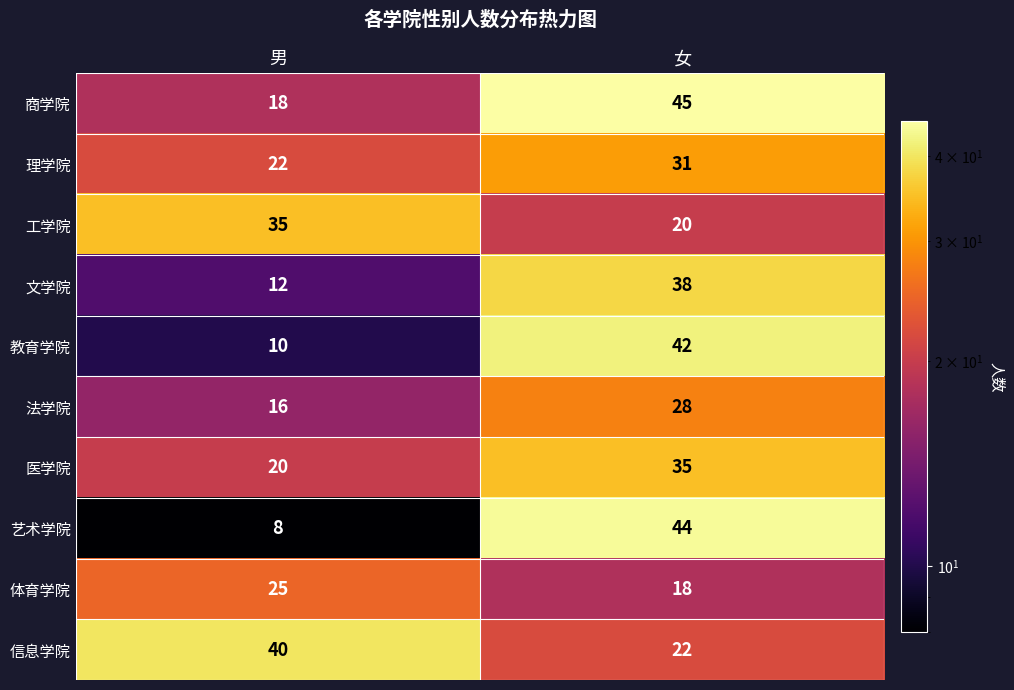

What is the smallest value displayed?

8